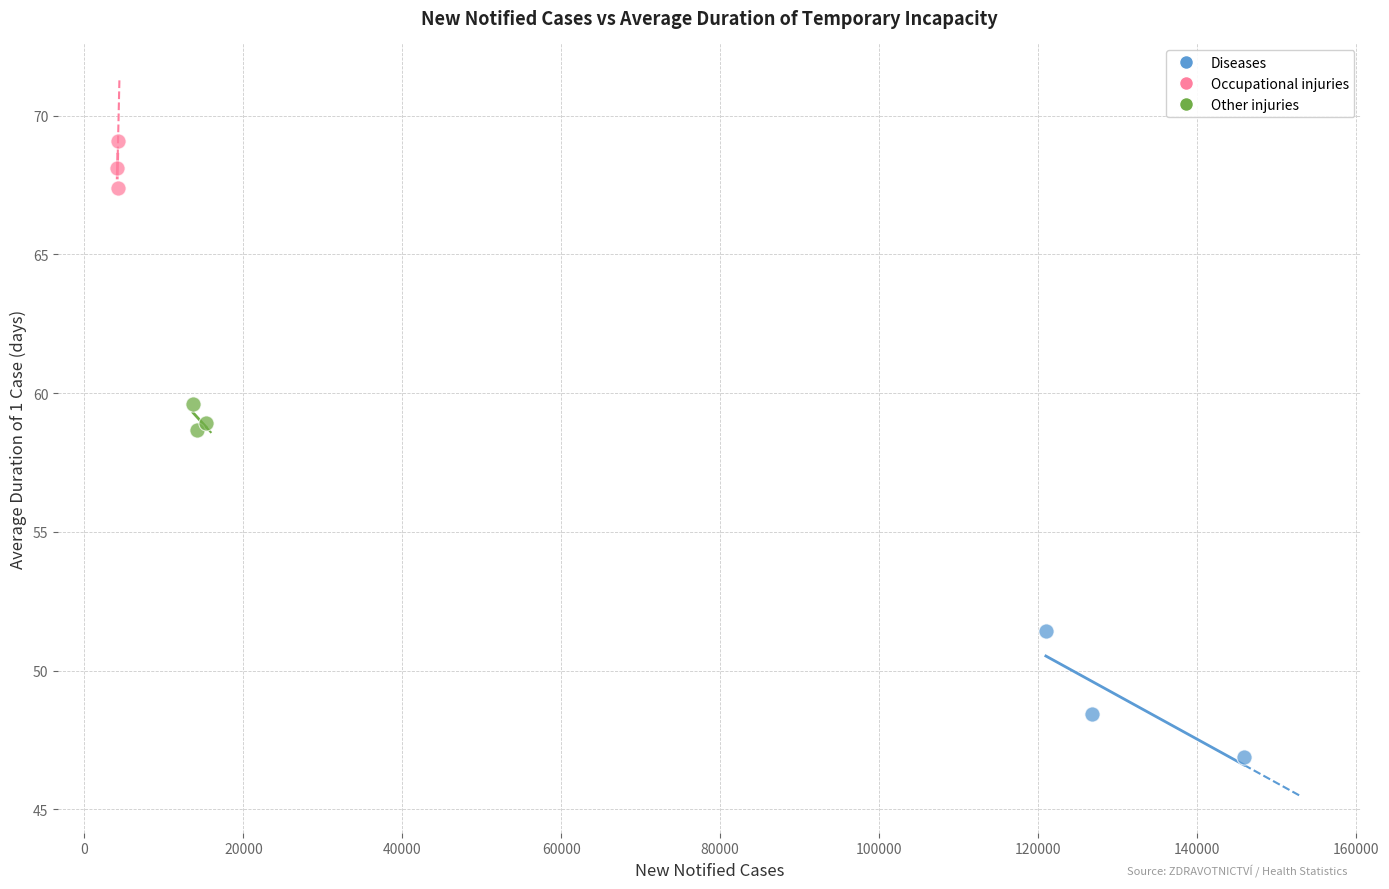

Which series reaches the minimum Y coordinate?

Diseases